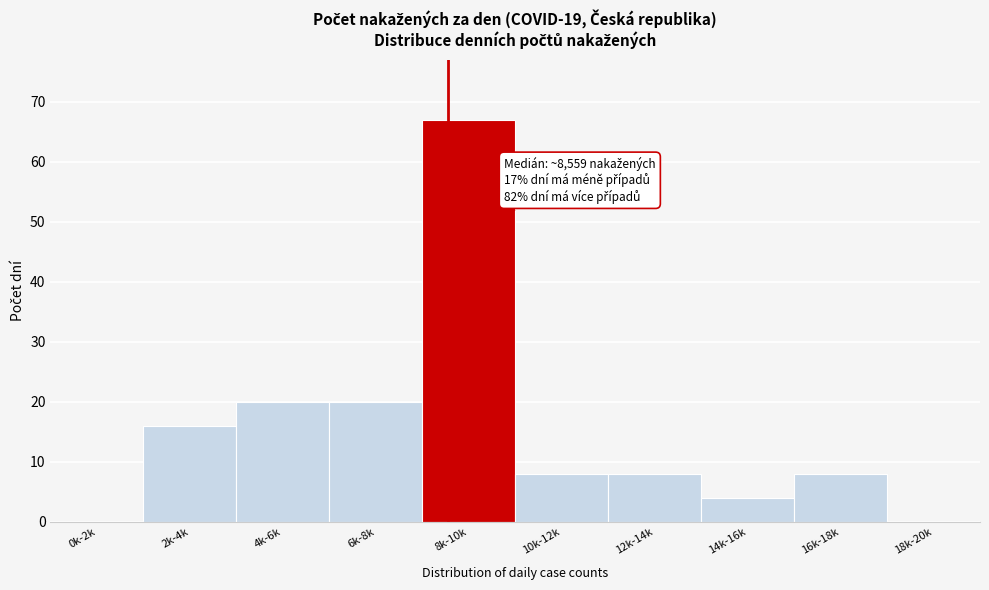

Reading left to right, what are all the values shown in this chart?

0k-2k=0	2k-4k=16	4k-6k=20	6k-8k=20	8k-10k=67	10k-12k=8	12k-14k=8	14k-16k=4	16k-18k=8	18k-20k=0